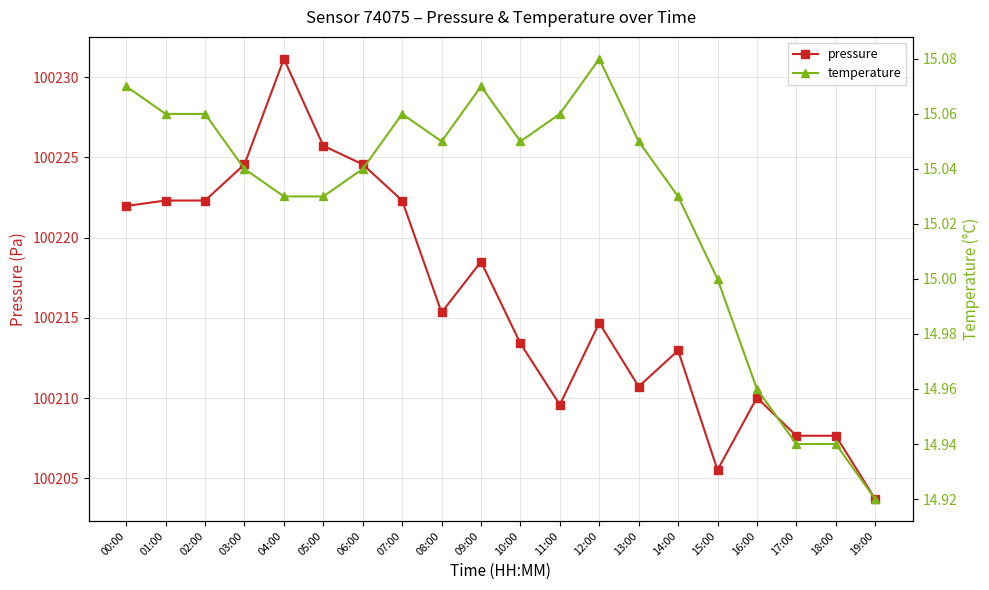

Where does the temperature series first go above 15?

00:00